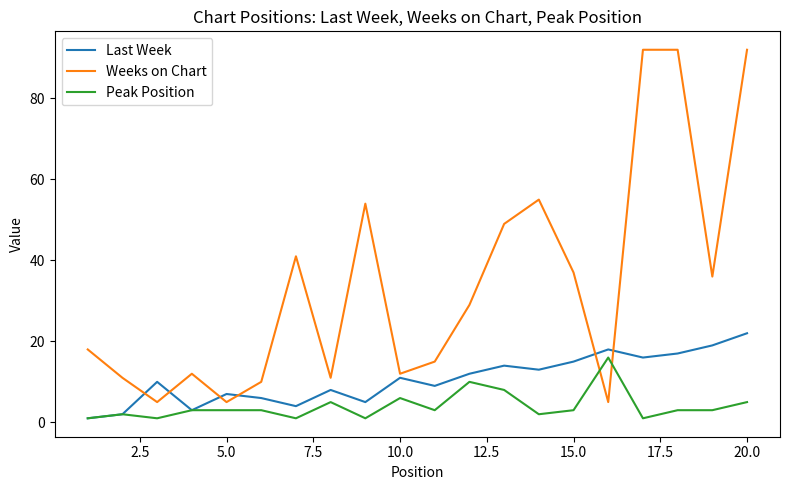

Which series ends up on top after the final intersection of Peak Position and Weeks on Chart?

Weeks on Chart